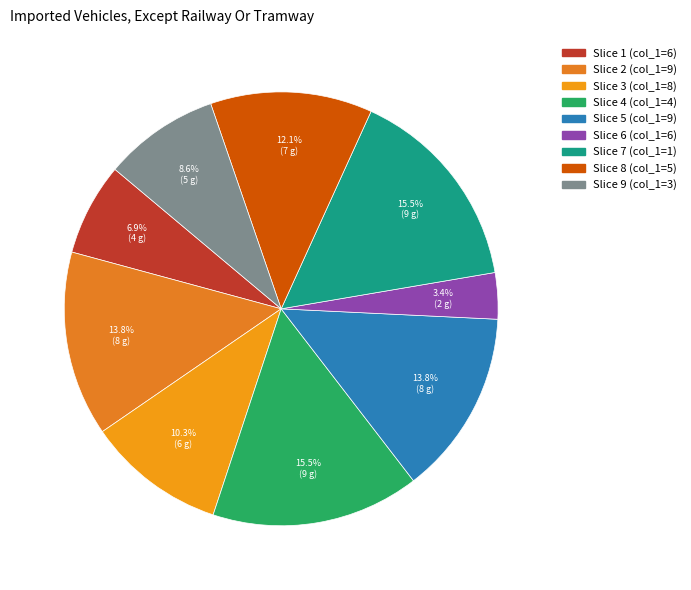

Count the number of slices in the pie.

9